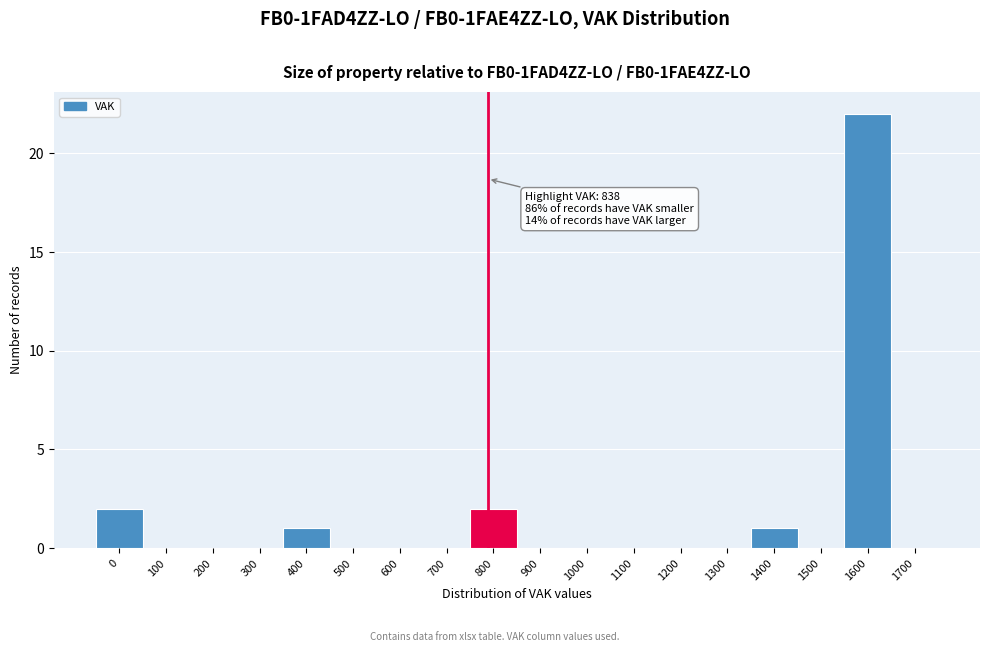

Reading right to left, extract all data points from this chart.

1700=0	1600=22	1500=0	1400=1	1300=0	1200=0	1100=0	1000=0	900=0	800=2	700=0	600=0	500=0	400=1	300=0	200=0	100=0	0=2